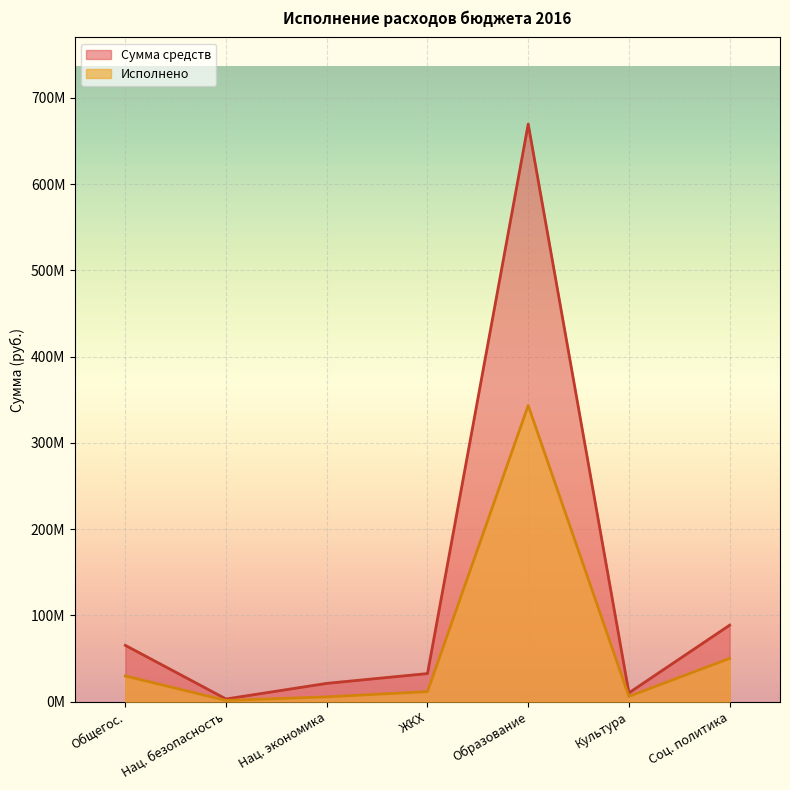

Which series has the widest spread of values?

Сумма средств